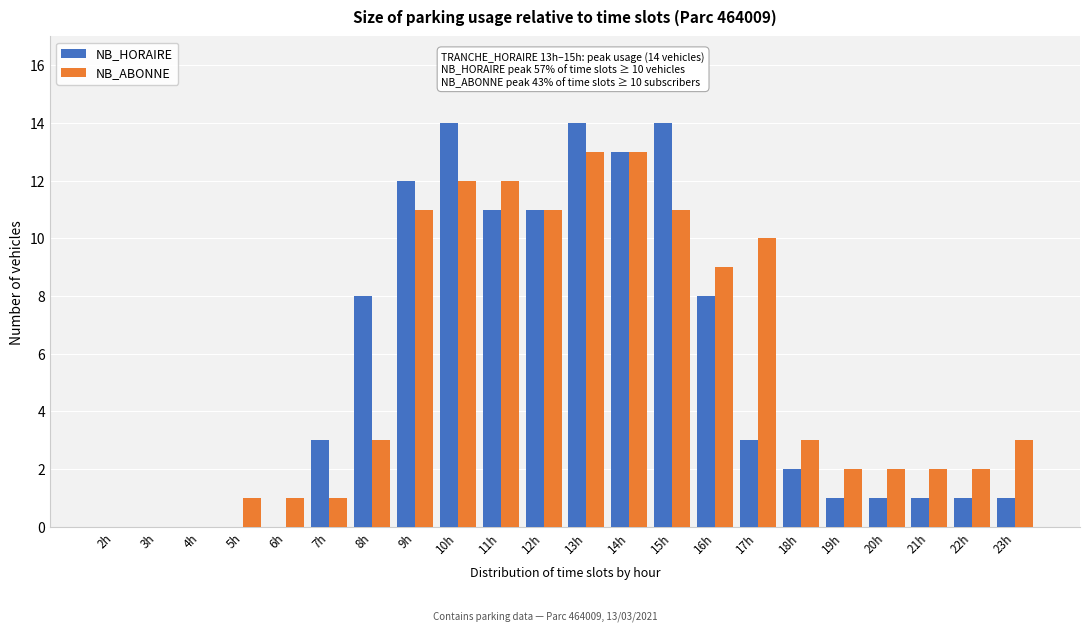

Which series changed the most between 9h and 21h?

NB_HORAIRE